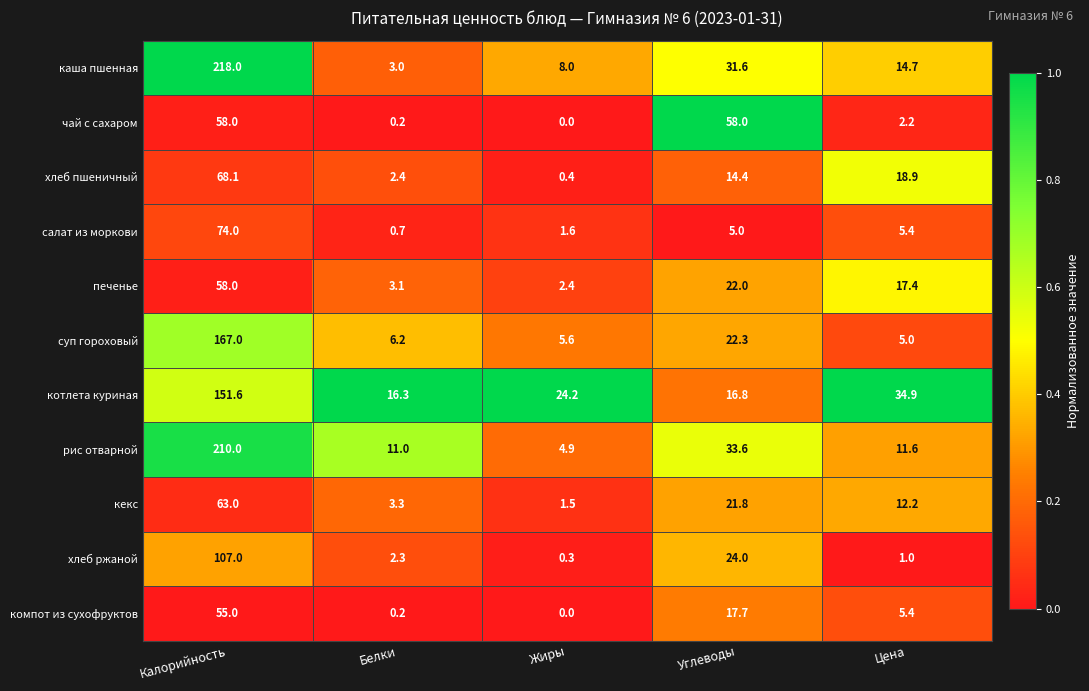

Between Углеводы and Цена, which series saw the biggest shift?

чай с сахаром